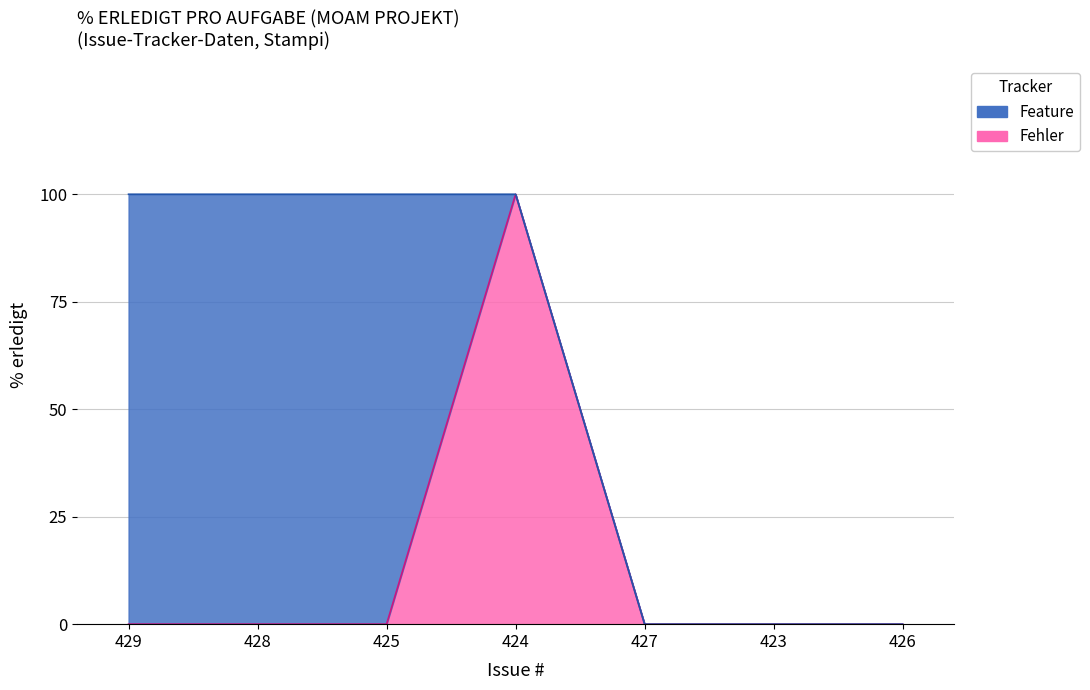

What is the sum of all values?

400